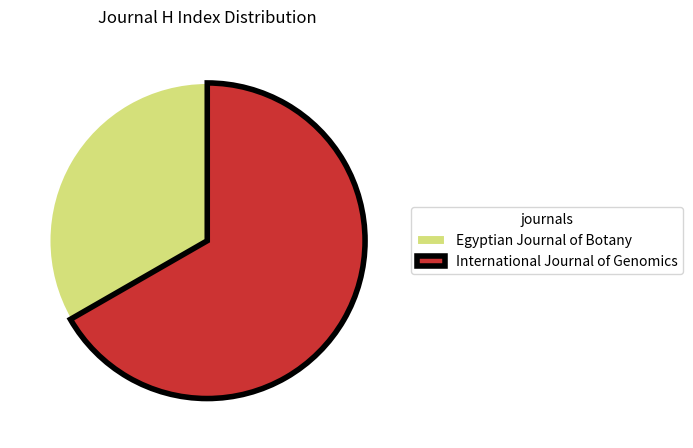

Count the number of slices in the pie.

2